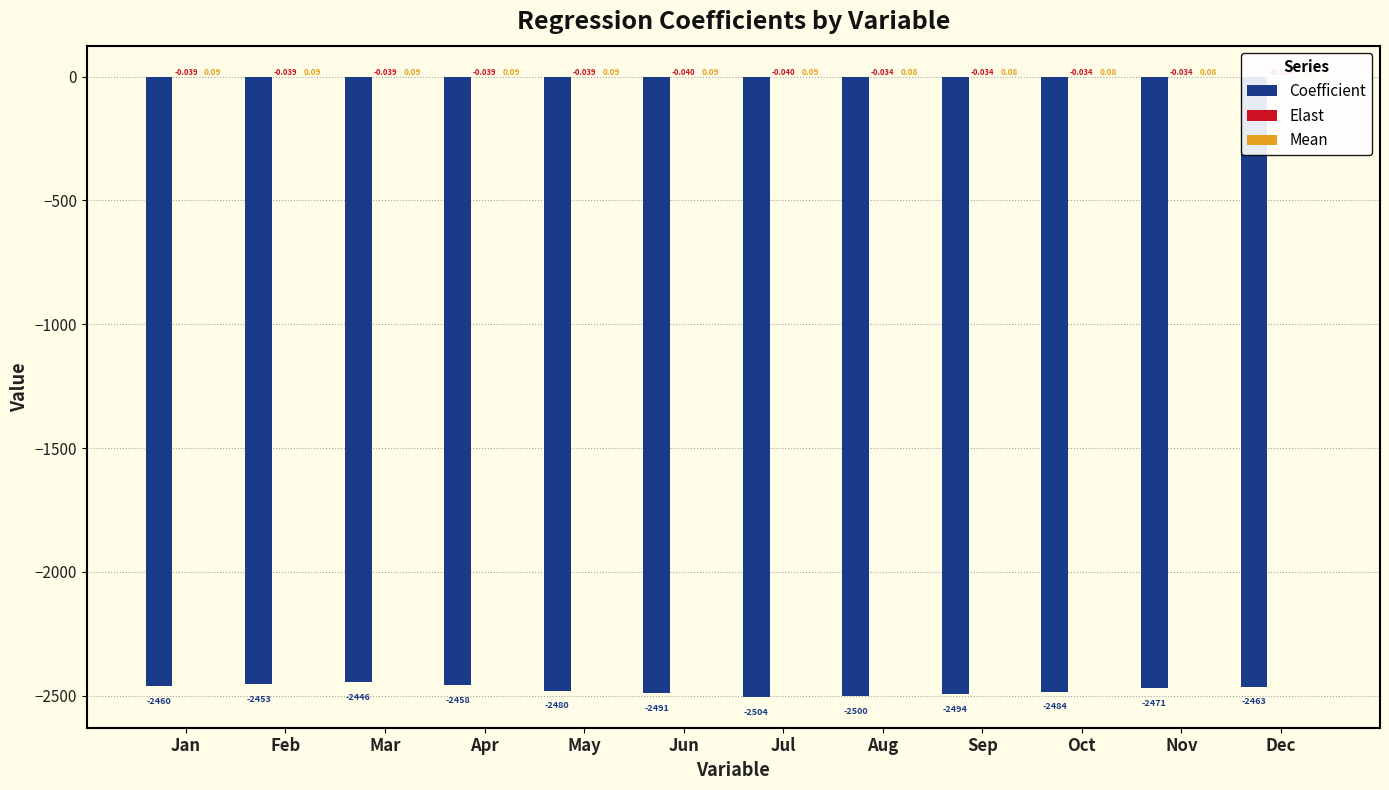

What are all the series names shown in the legend?

Coefficient, Elast, Mean